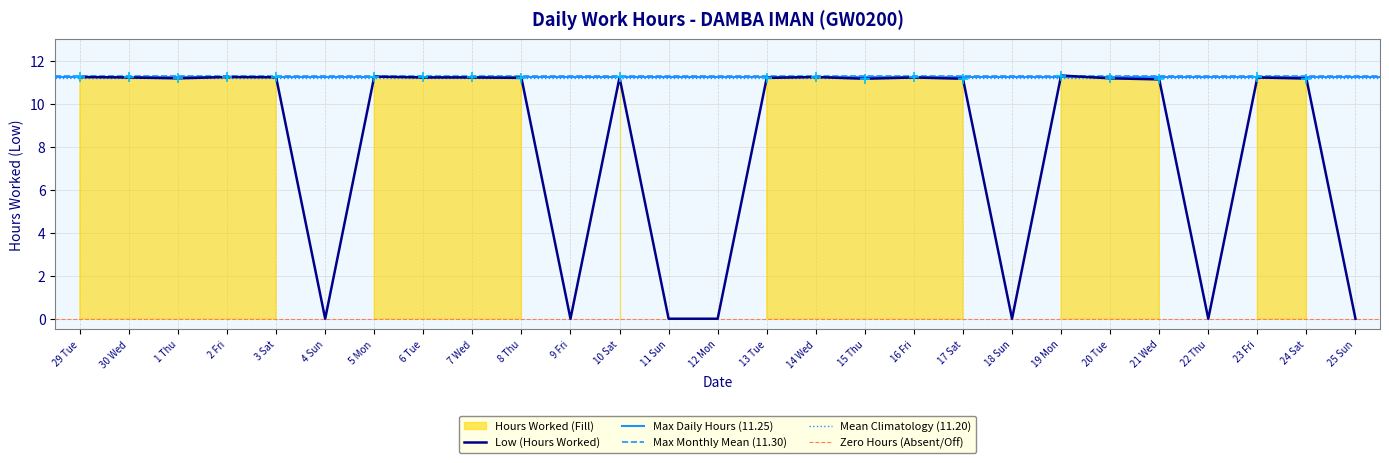

What is the label of the 24th point from the right?

2 Fri